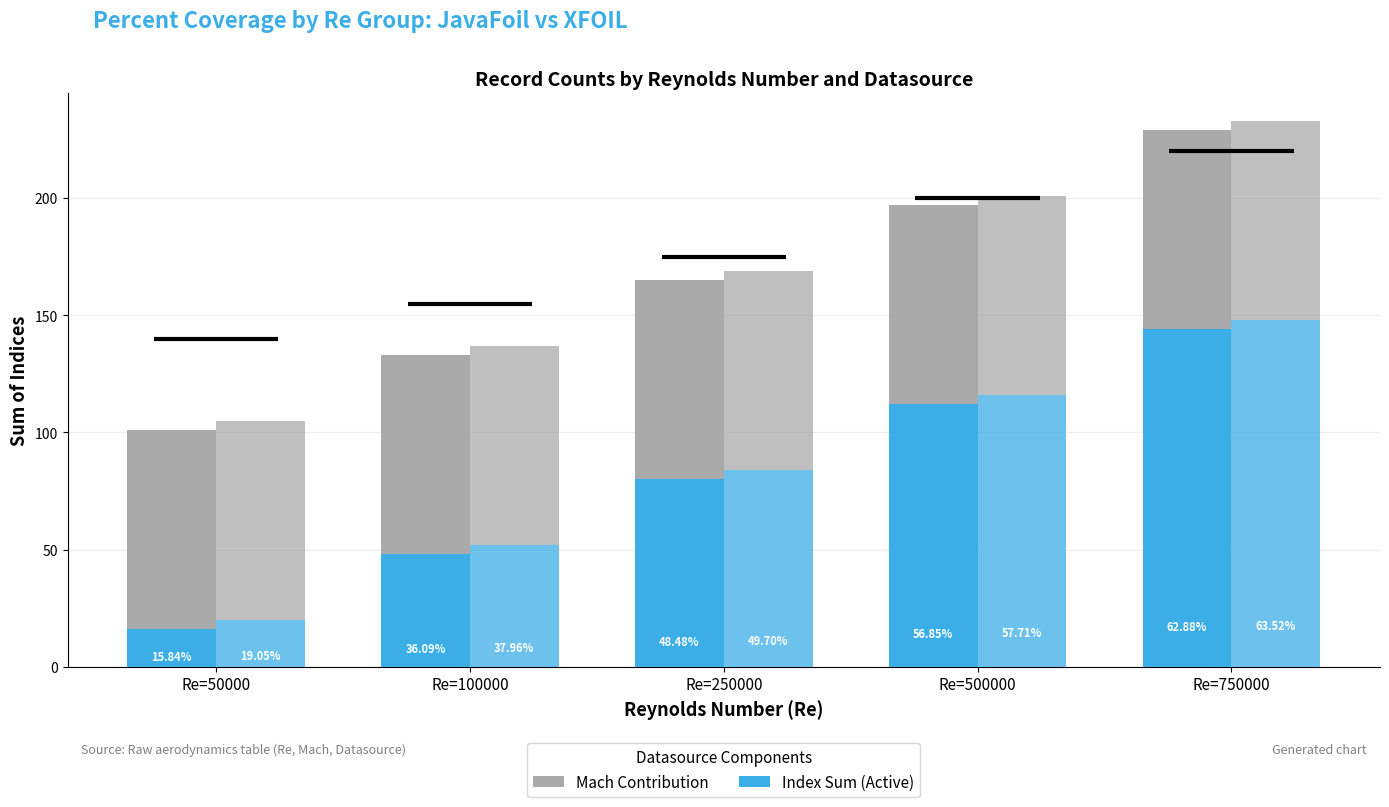

At Re=50000, list the series in order from smallest to largest.

JavaFoil, XFOIL, JavaFoil Mach, XFOIL Mach